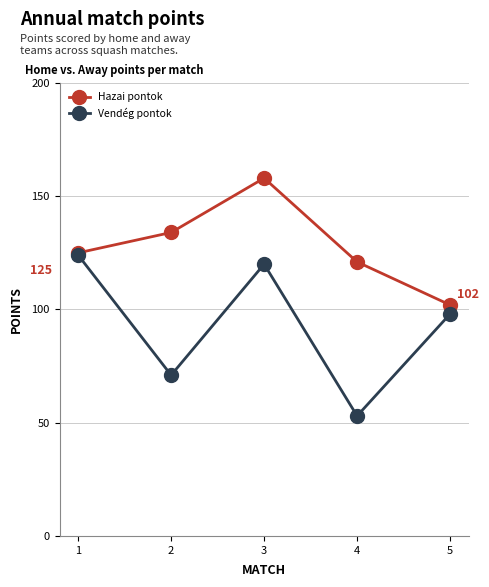

Which series has the widest spread of values?

Vendég pontok